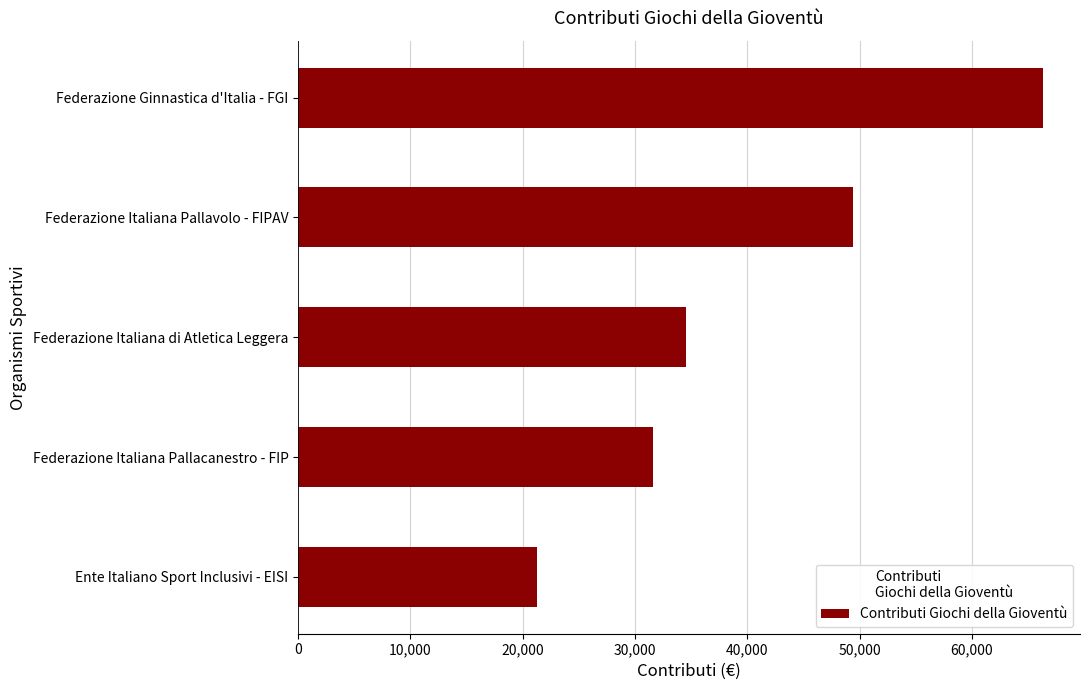

Does the chart contain stacked bars?

No